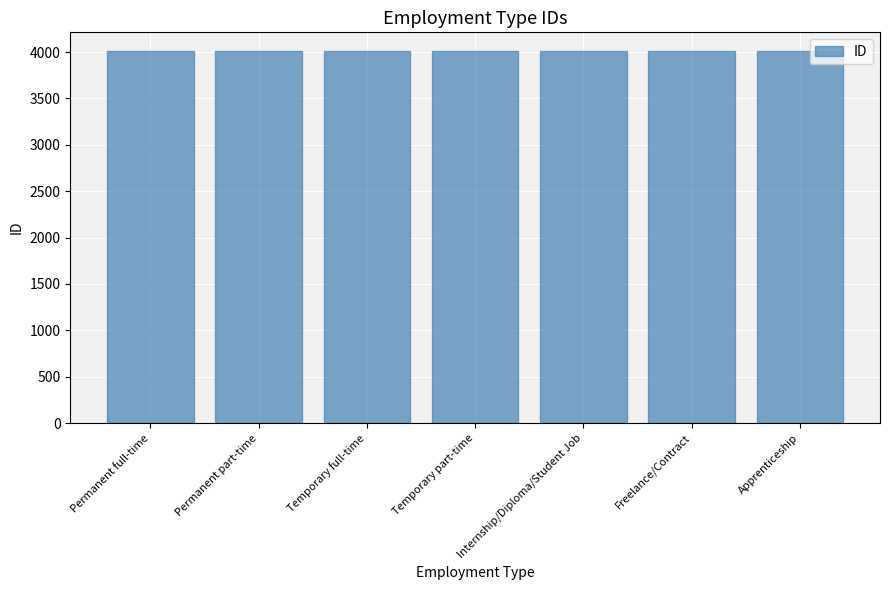

What is the sum of all values?

28063